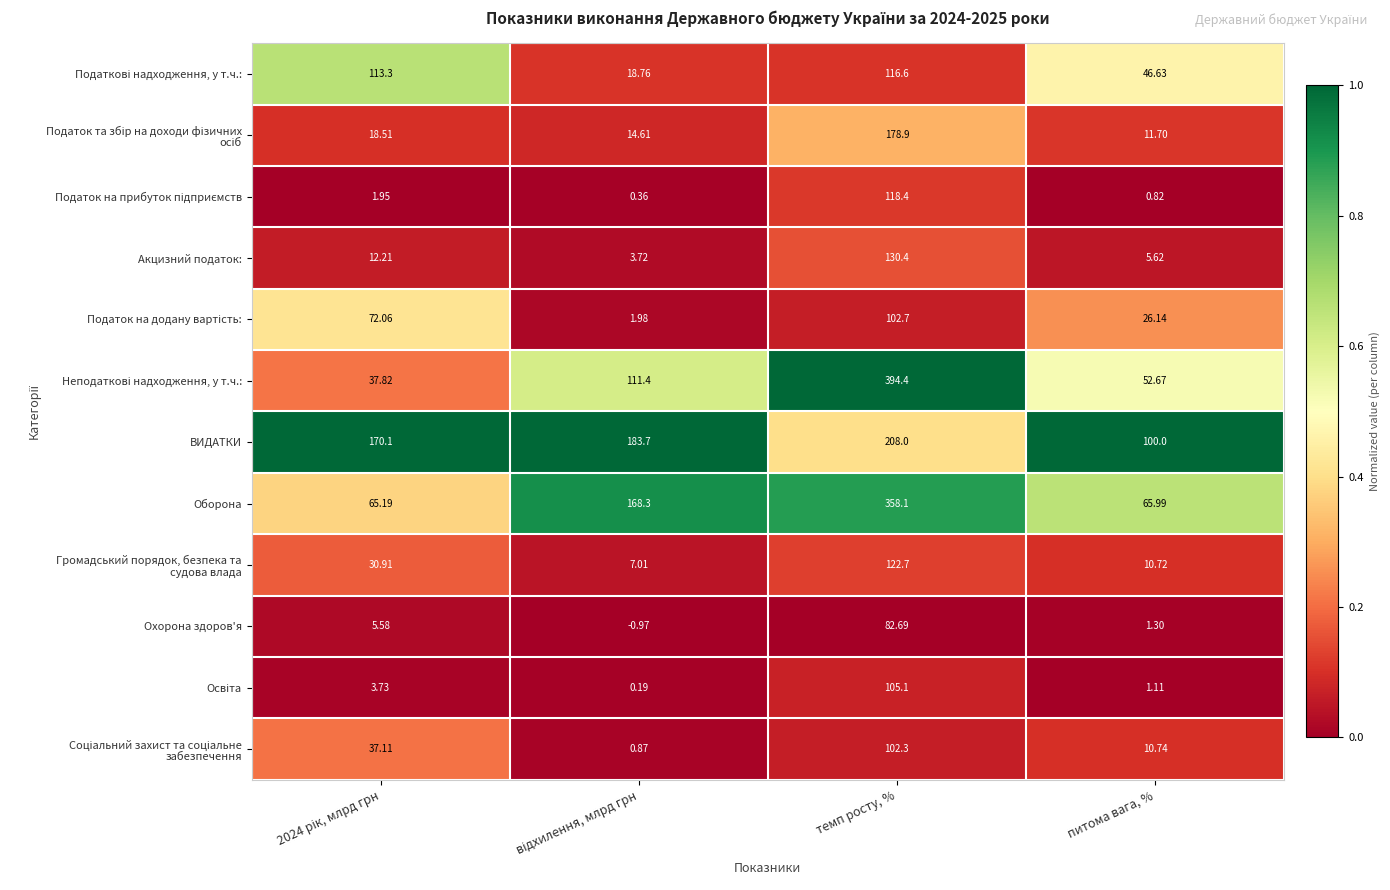

At how many categories does at least one series exceed 0?

4